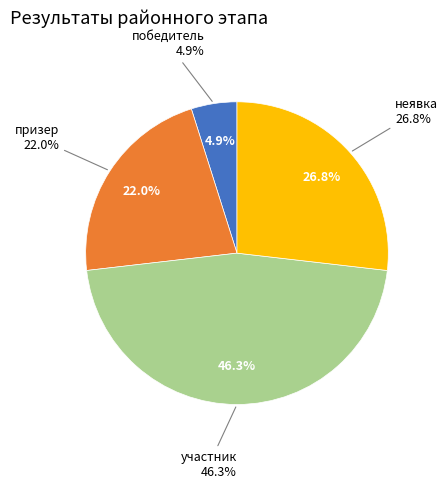

True or false: участник accounts for 46% of the total.

True